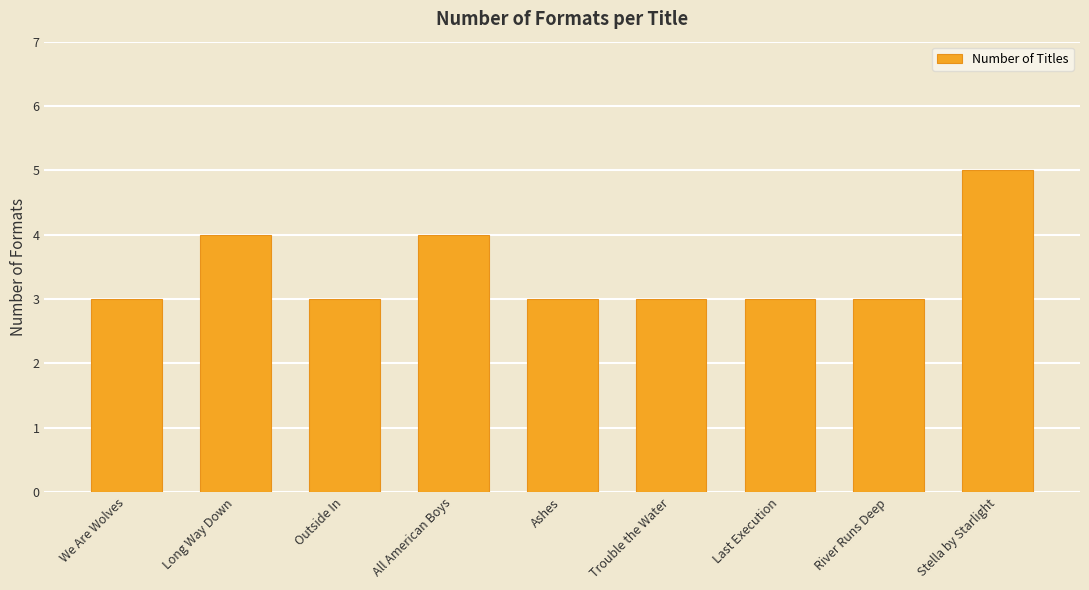

What is the ratio of the value at Stella by Starlight to the value at Last Execution?

1.7